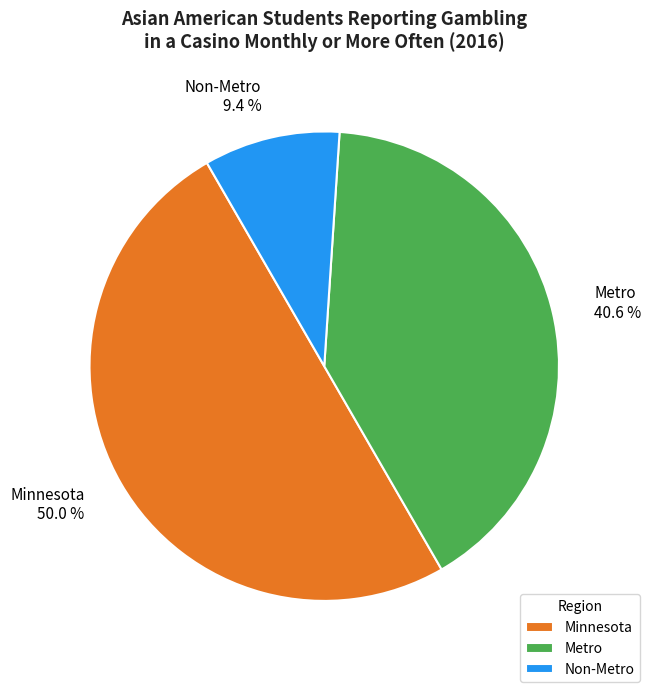

Combined, what portion of the pie is Metro and Non-Metro?

50.0%